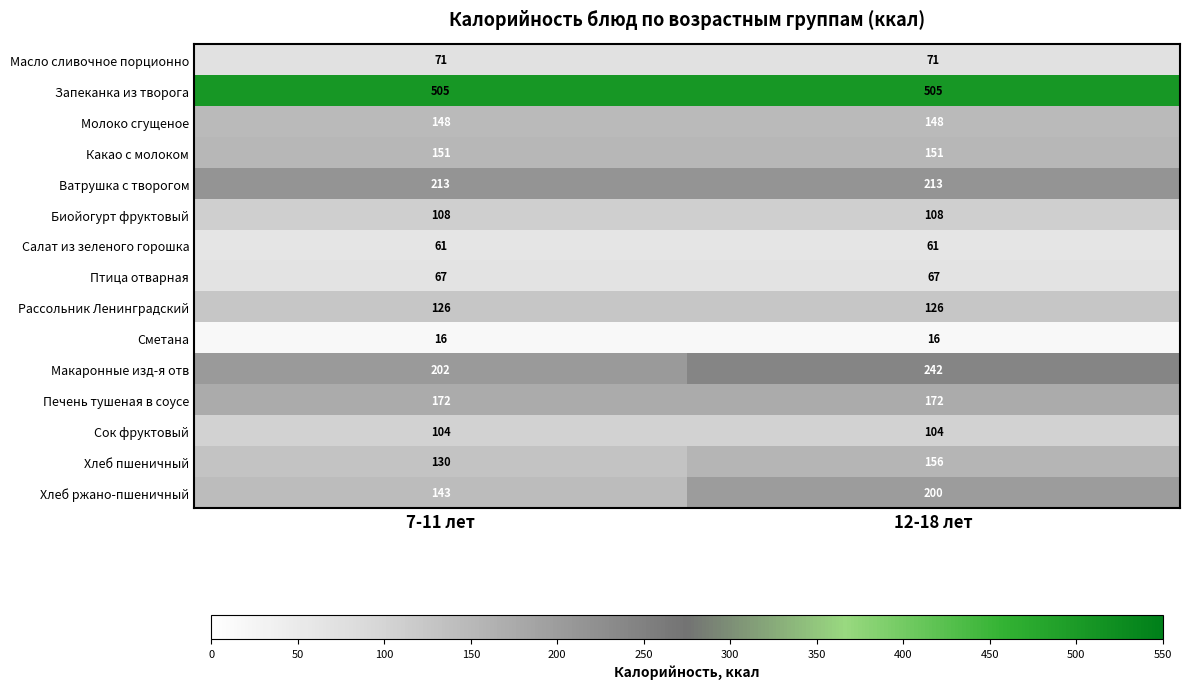

What is the minimum value shown in the chart?

16